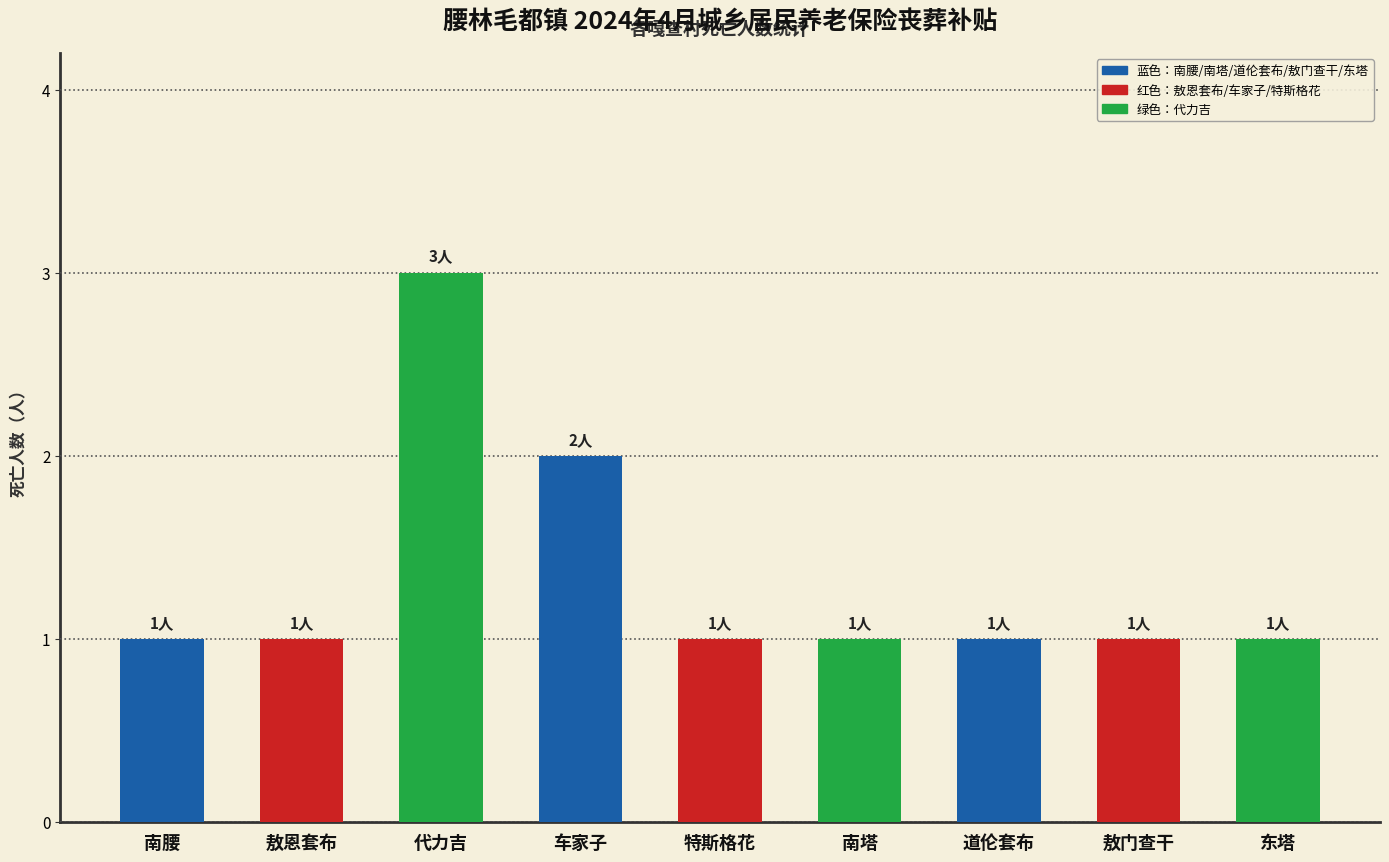

How many bars are there in total?

9